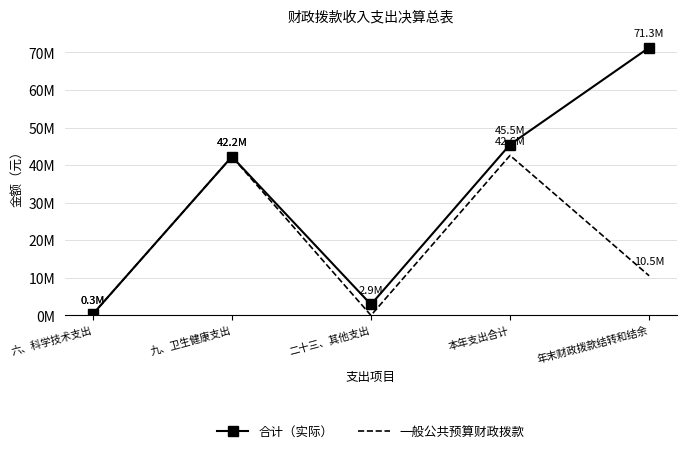

What is the spread (max minus min) of values at 本年支出合计?

2895181.0